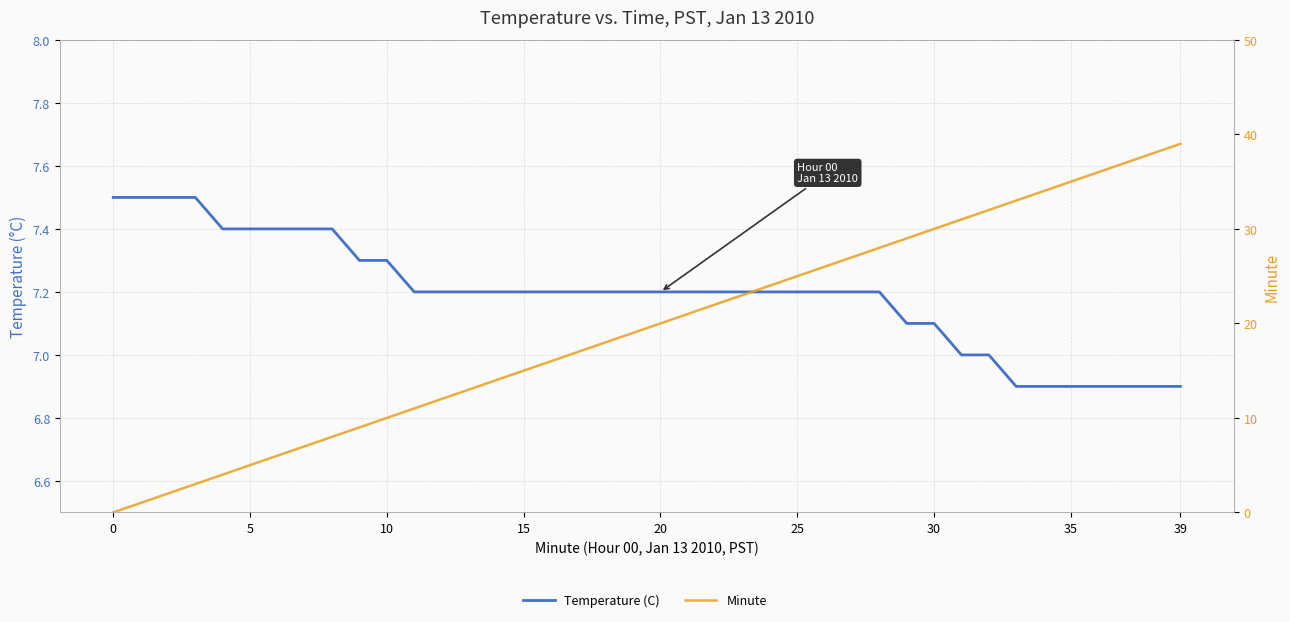

Is it true that Temperature (C) equals 9.3 at 37?

False